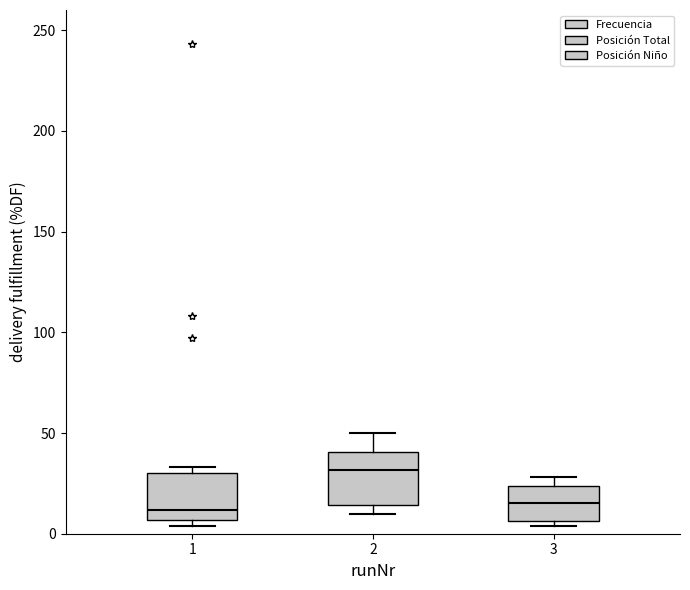

Reading left to right, read every box against the y-axis: the position of its median line, the range the box covers, and the ends of its whiskers. The values are not printed on the chart, so give them approximately, as read against the axis.

1: median 10, box 5 to 30, whiskers 5 (just below the box's lower edge) to 35
2: median 30, box 15 to 40, whiskers 10 to 50
3: median 15, box 5 to 25, whiskers 5 (just below the box's lower edge) to 30